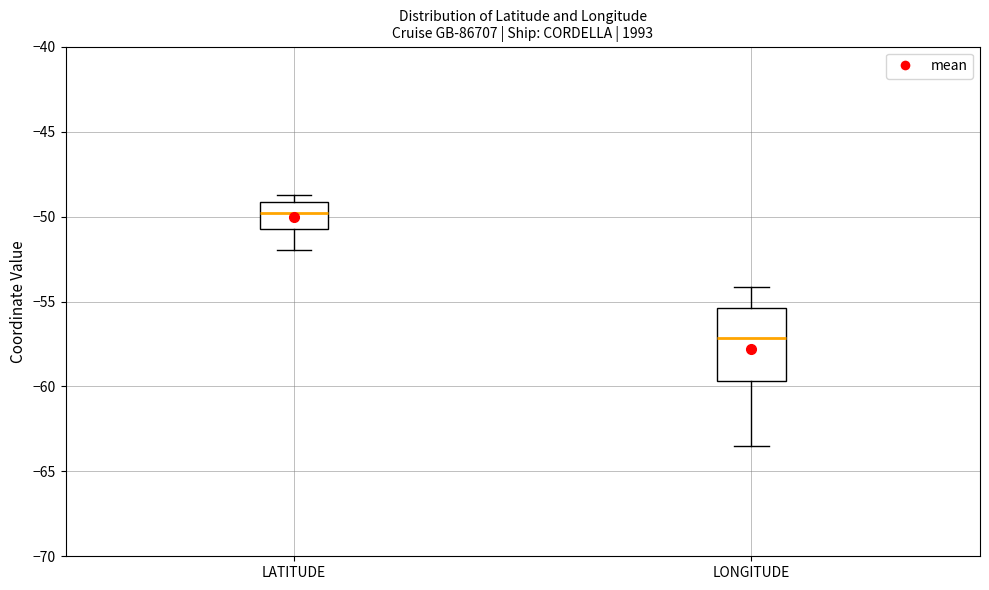

Where is the upper edge of the box for LATITUDE on the y-axis? The values are not printed on the chart, so give them approximately, as read against the axis.

-49.0